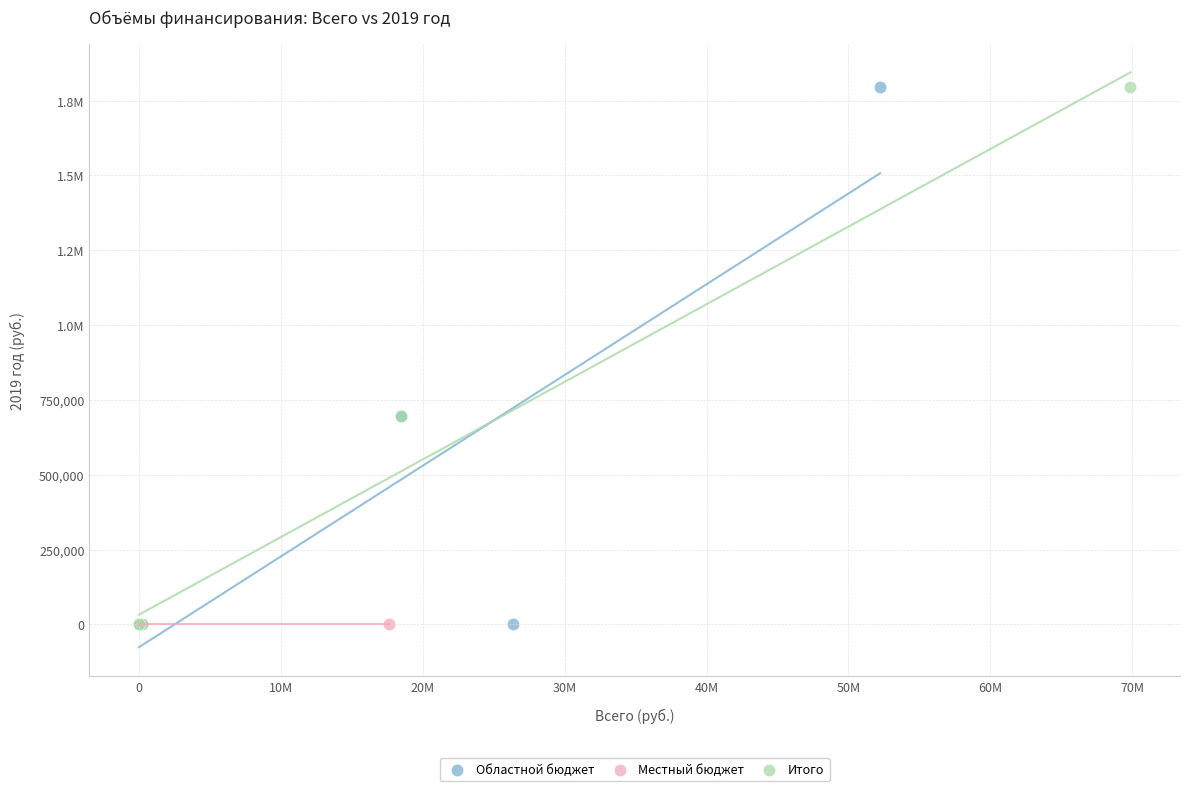

What are all the series names shown in the legend?

Областной бюджет, Местный бюджет, Итого